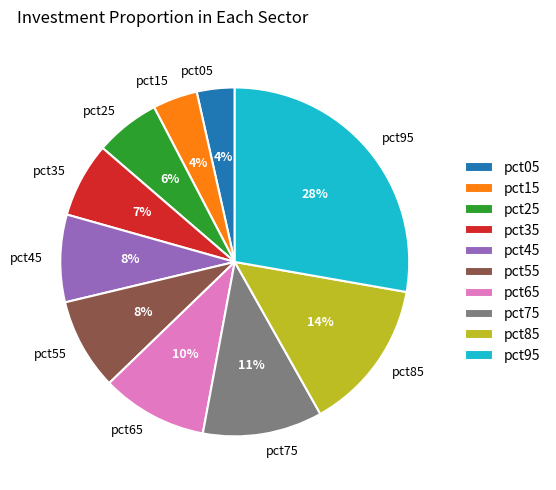

Between pct85 and pct65, which is larger?

pct85